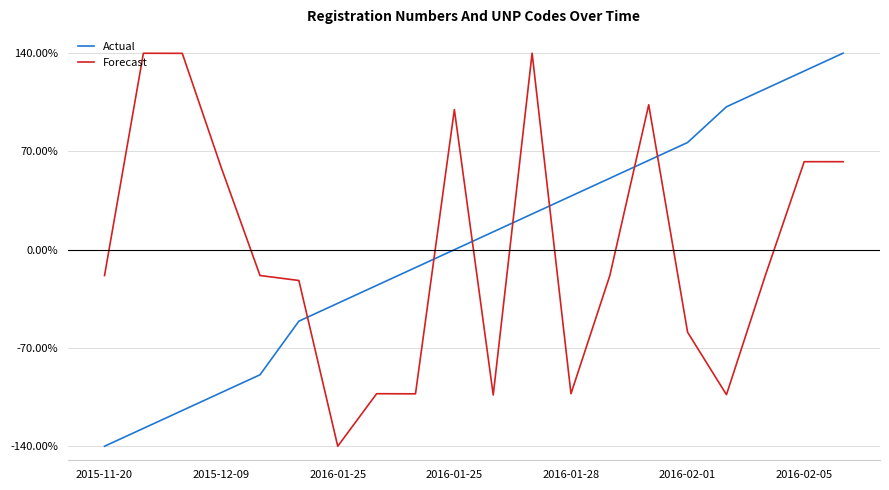

What is the maximum value for Forecast?

140.0